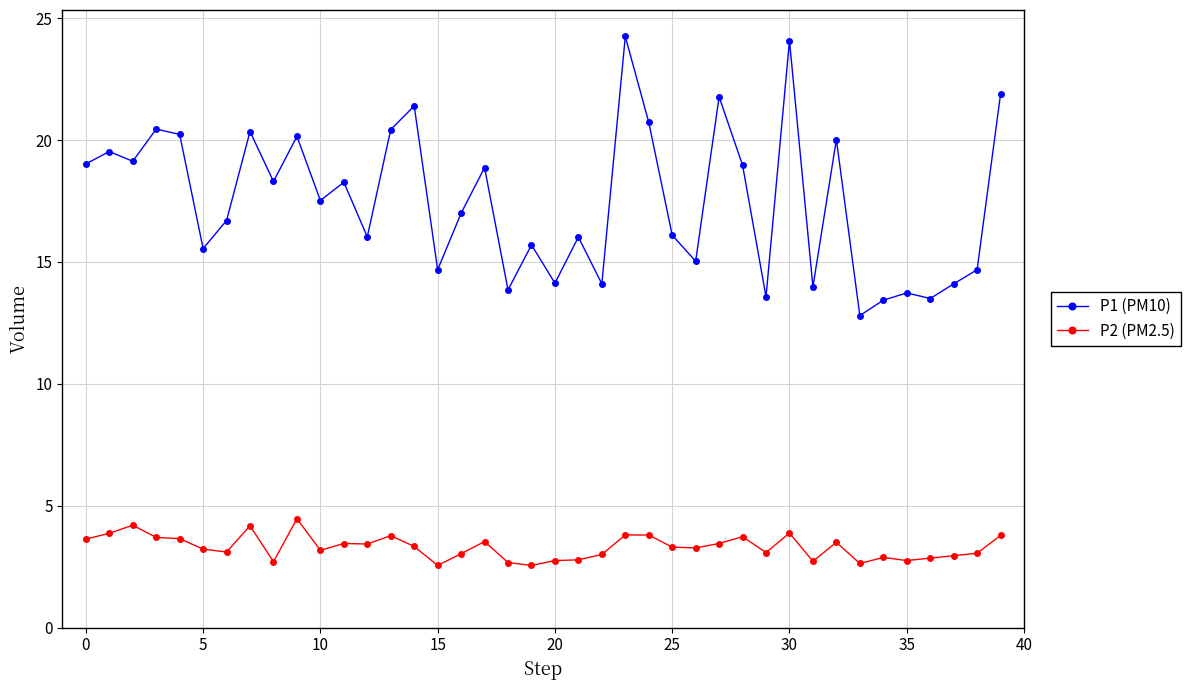

What is the highest value of the P2 (PM2.5) series?

4.5